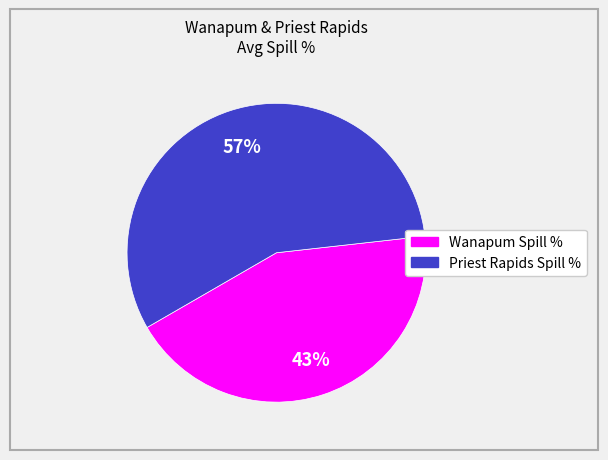

To the nearest percent, what portion does Priest Rapids Spill % represent?

57%